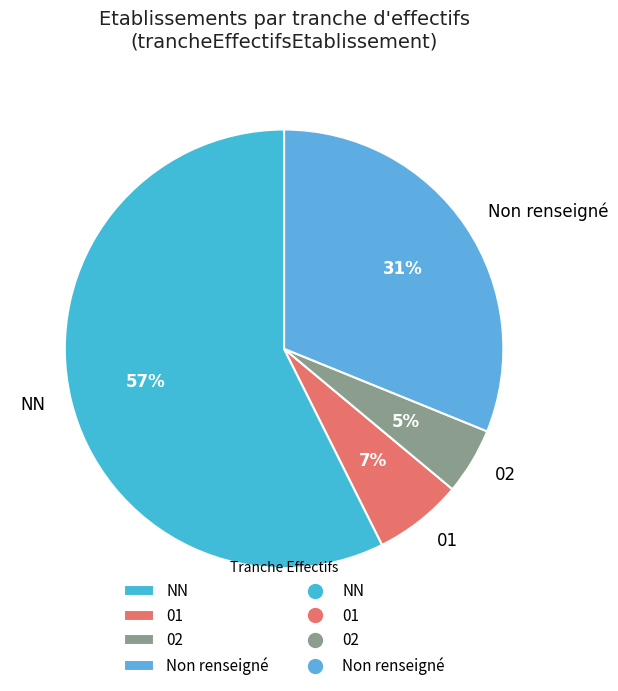

To the nearest percent, what is the difference between the largest and smallest slice percentages?

52%